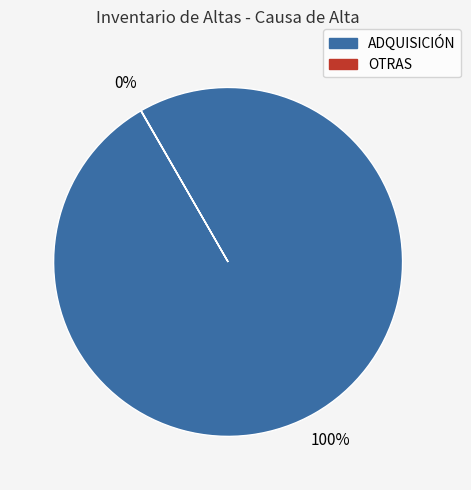

To the nearest percent, what is the difference between the largest and smallest slice percentages?

100%